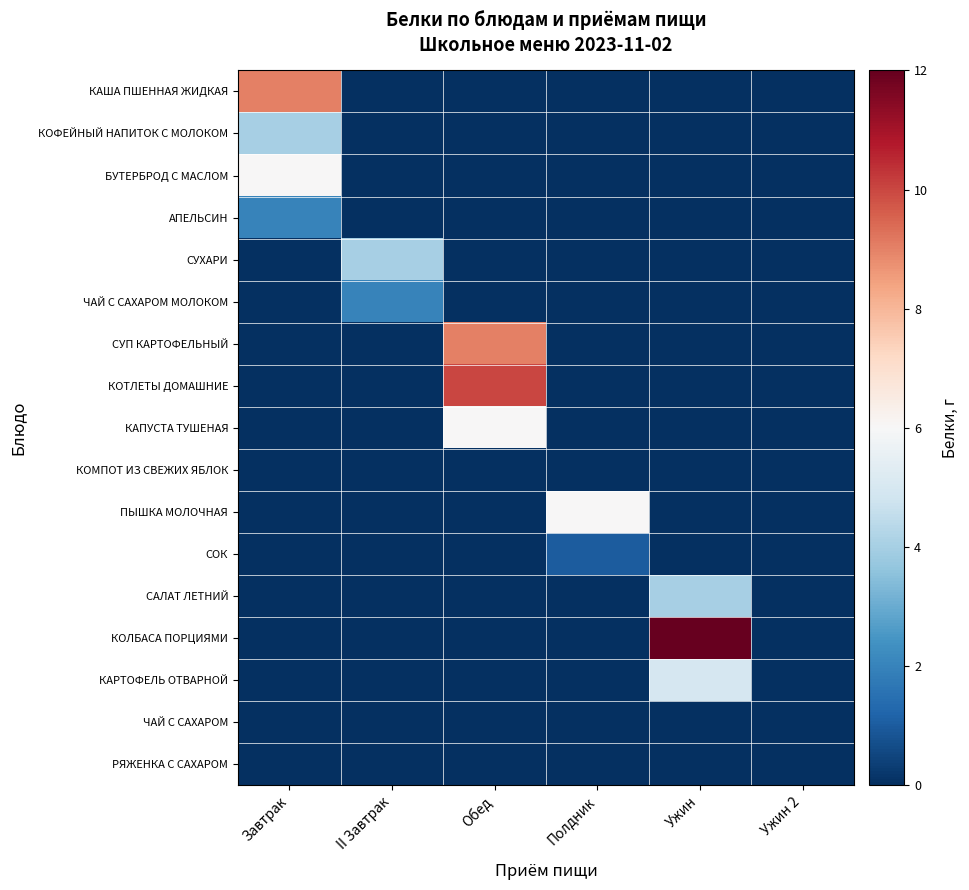

Between Завтрак and Ужин 2, which is larger?

Завтрак